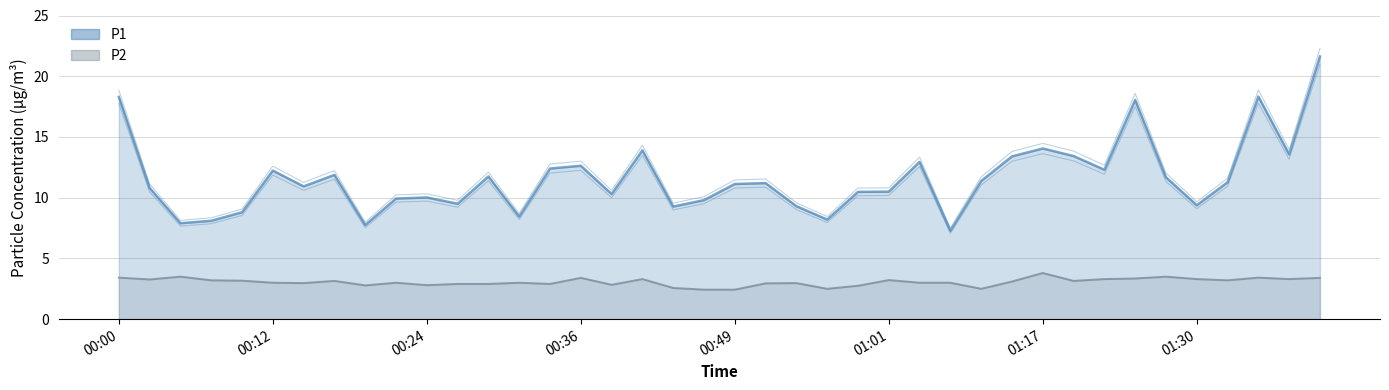

True or false: P2 and P1 cross at least once.

False